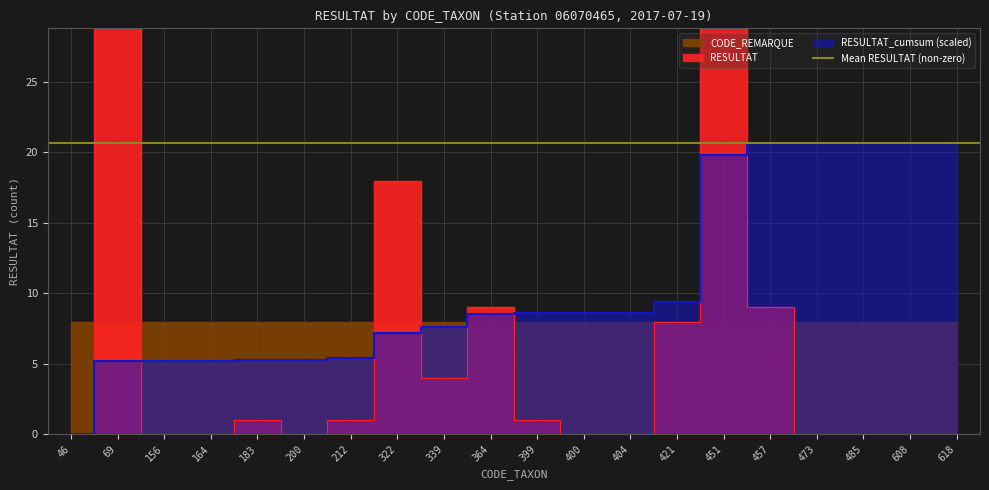

Reading left to right, list all the values displayed in this chart.

RESULTAT: 0.0	52.0	0.0	0.0	1.0	0.0	1.0	18.0	4.0	9.0	1.0	0.0	0.0	8.0	104.0	9.0	0.0	0.0	0.0	0.0
RESULTAT_cumsum: 0.0	5.2	5.2	5.2	5.3	5.3	5.4	7.2	7.6	8.5	8.6	8.6	8.6	9.4	19.8	20.7	20.7	20.7	20.7	20.7